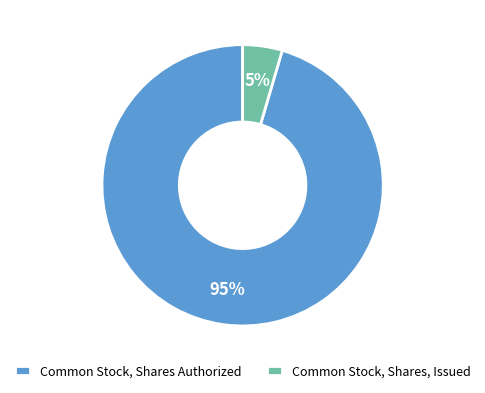

To the nearest percent, what is the combined percentage of Common Stock, Shares, Issued and Common Stock, Shares Authorized?

100%